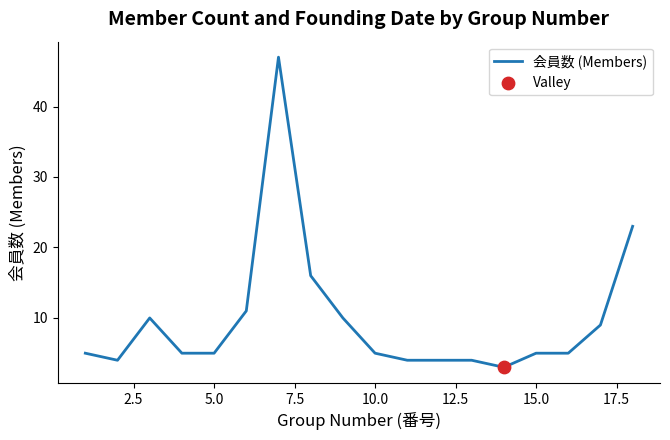

What is the difference between the maximum and minimum values?

44